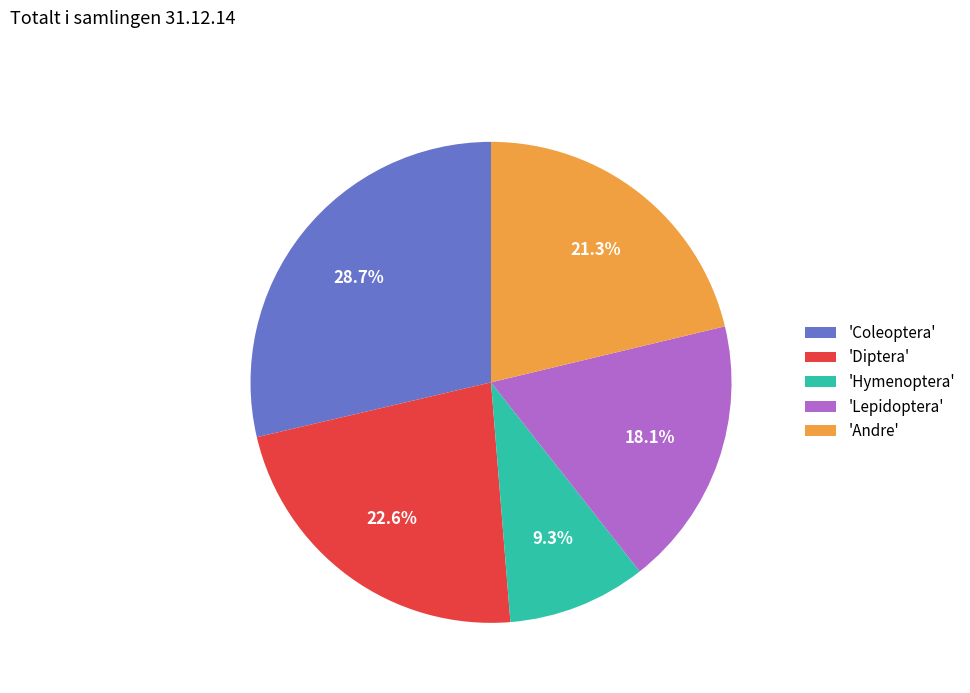

Rank the categories by value from lowest to highest.

'Hymenoptera', 'Lepidoptera', 'Andre', 'Diptera', 'Coleoptera'